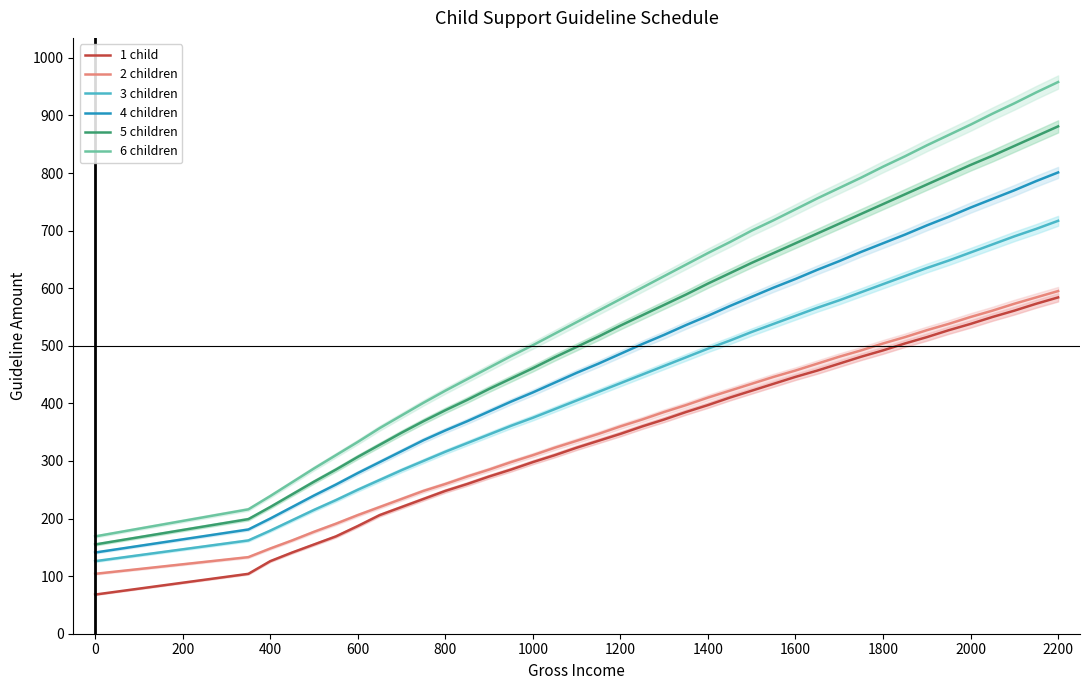

What is the value of the 4 children point at the 22nd from the left?

536